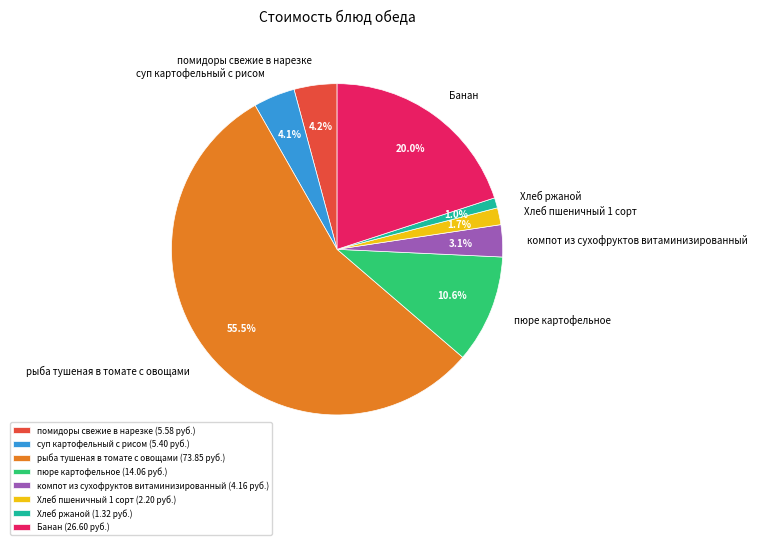

What percentage is the суп картофельный с рисом slice, to the nearest percent?

4%